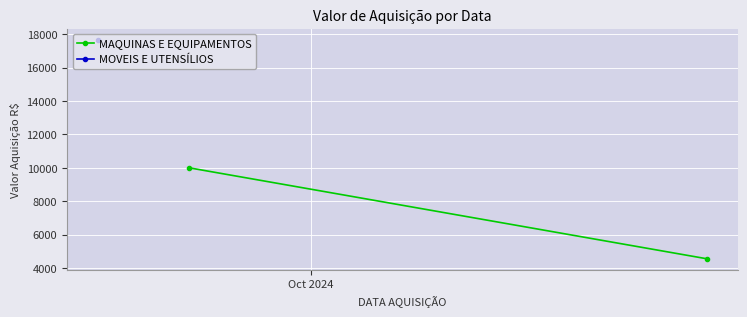

What position from the left is Oct 2024?

1